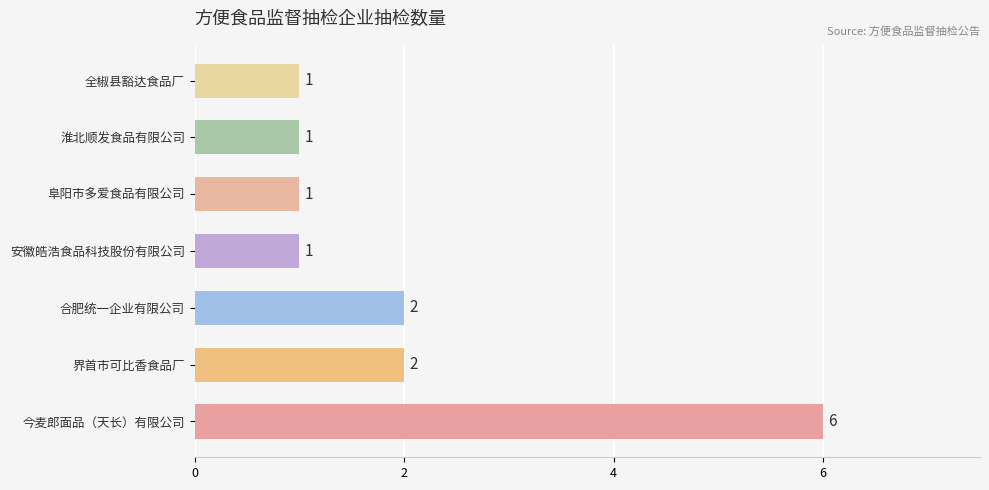

What is the difference between the second highest and minimum values?

1